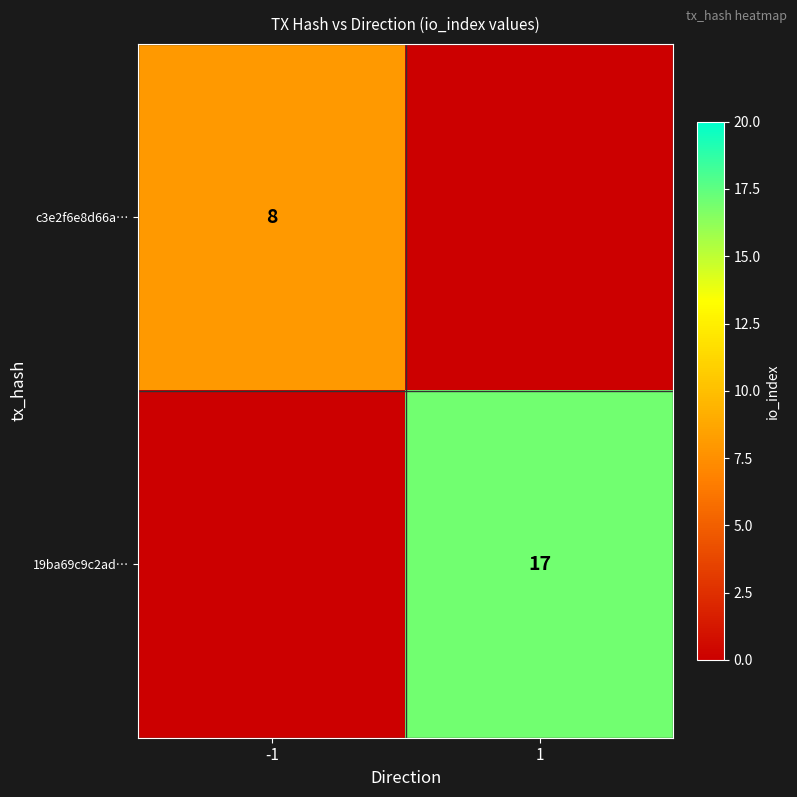

True or false: c3e2f6e8d66a… has a value of 12 at -1.

False